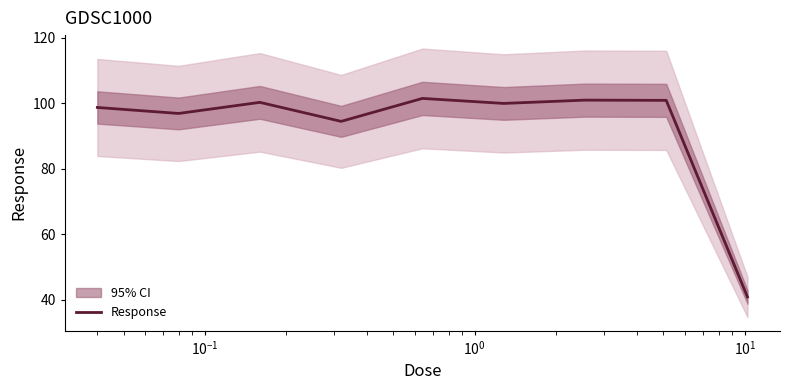

Is it true that the value at $\mathdefault{10^{-1}}$ is 100.3?

True